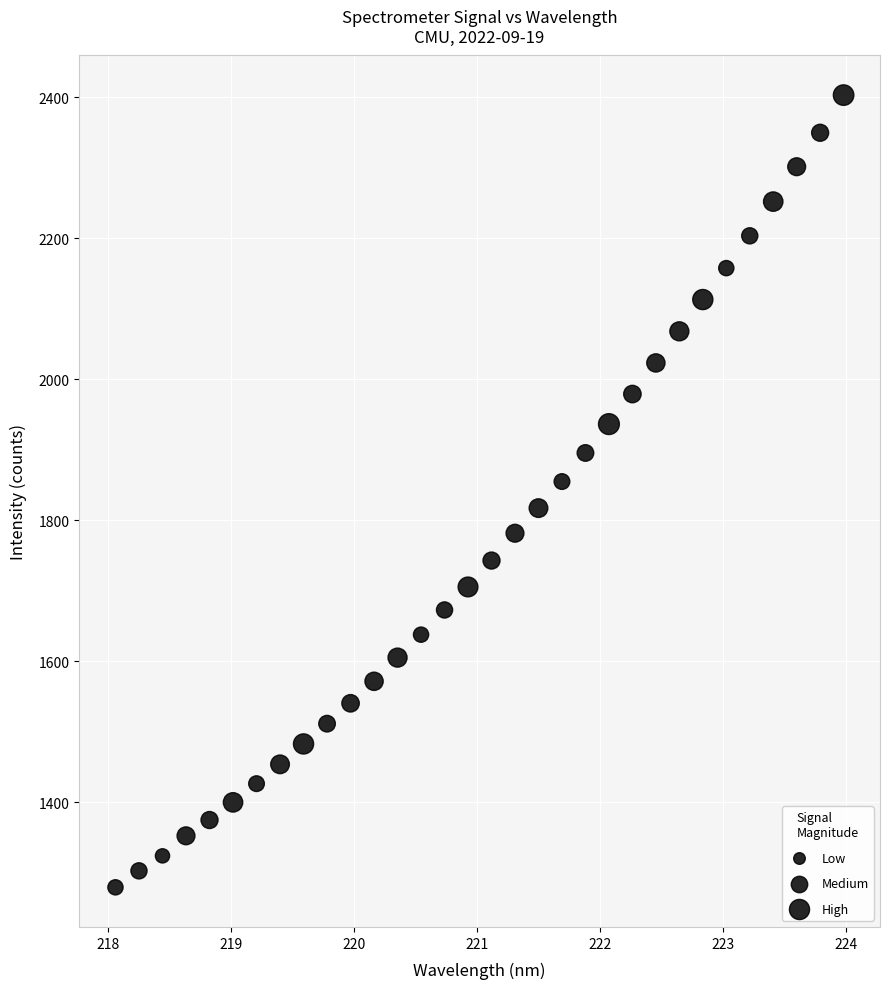

What is the range of Y values (max minus min)?

1124.2